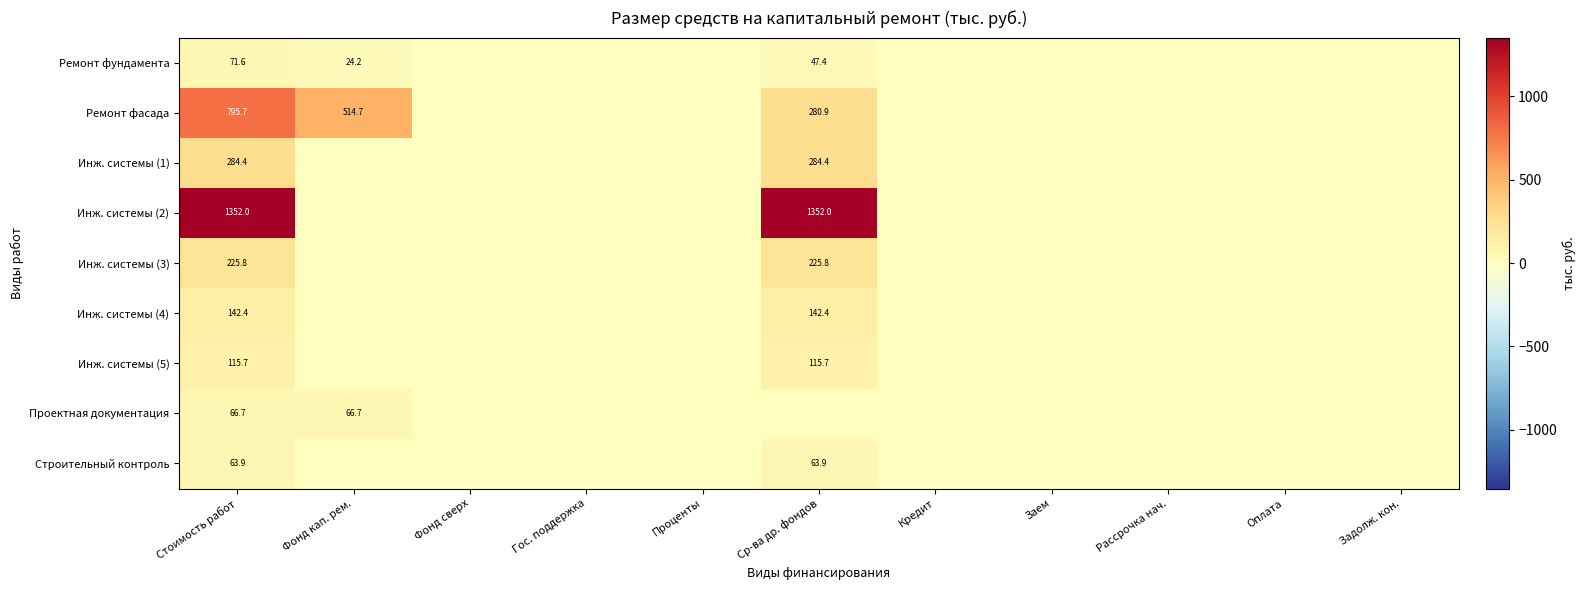

Between Гос. поддержка and Проценты, which is larger?

Гос. поддержка